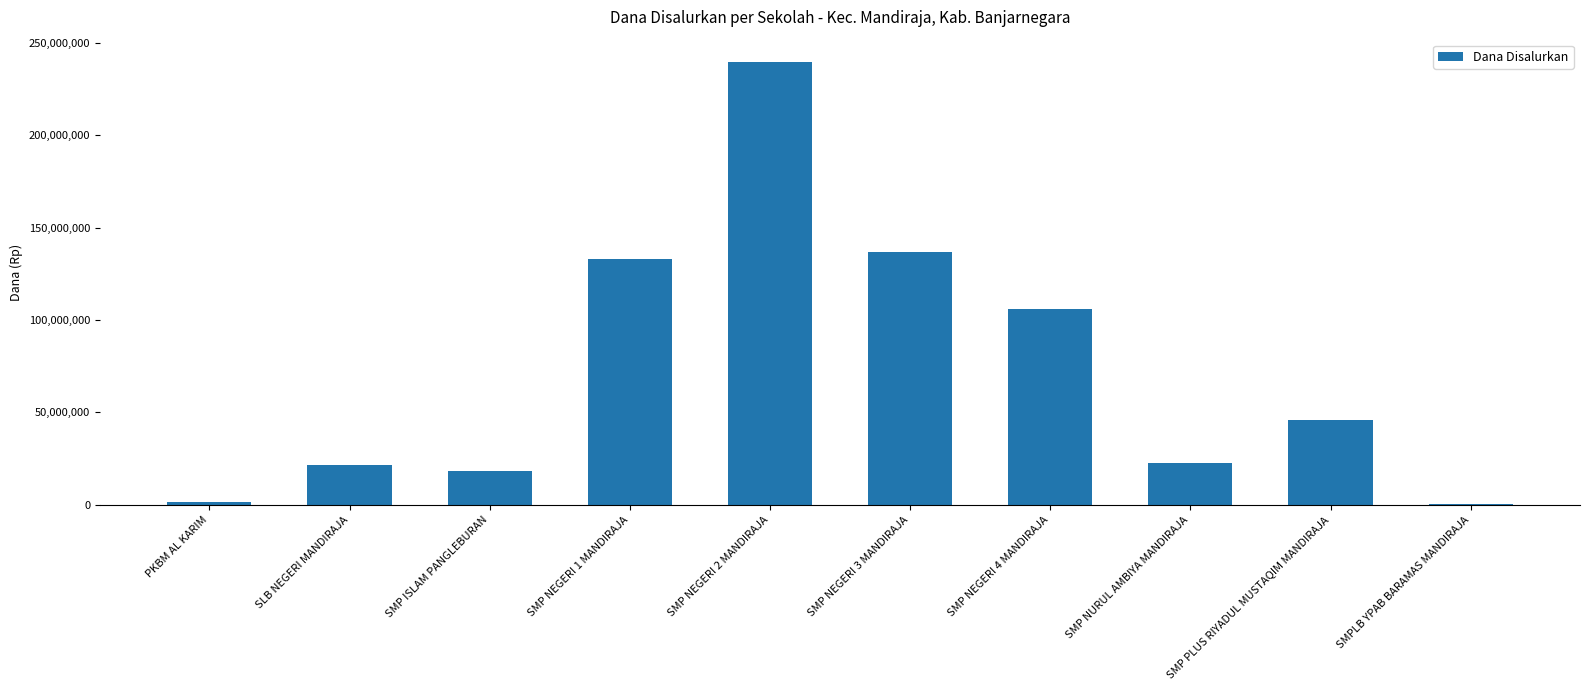

Is it true that the value at SMP NEGERI 1 MANDIRAJA is 133125000?

True